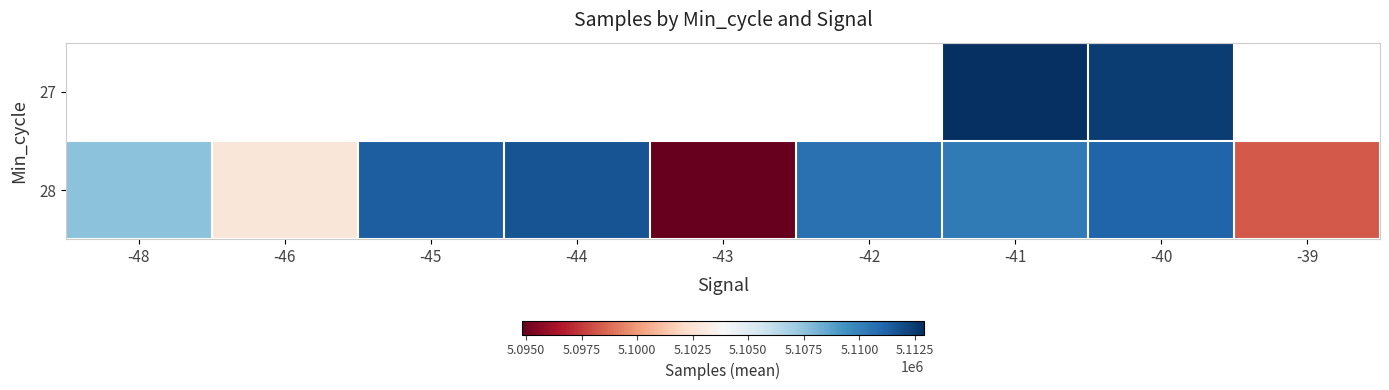

What is the maximum value shown in the chart?

5112914.0